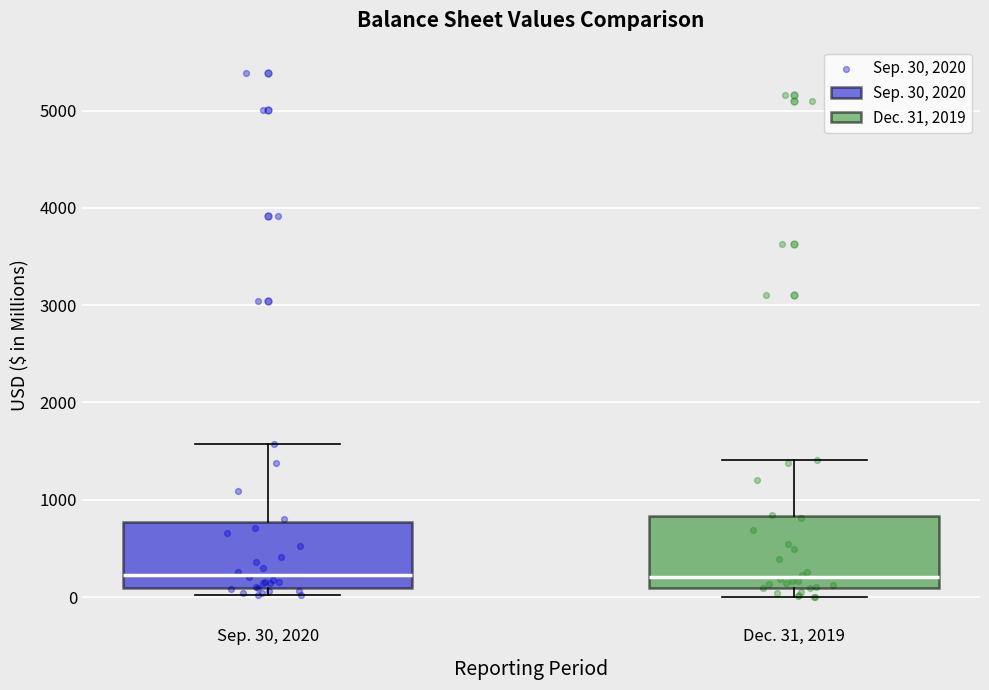

Reading left to right, transcribe this box plot: for each box, give where its median line is, the range the box spans, and where its two whiskers end, as read against the y-axis. The values are not printed on the chart, so give them approximately, as read against the axis.

Sep. 30, 2020: median 200, box 100 to 800, whiskers 0 to 1600
Dec. 31, 2019: median 200, box 100 to 800, whiskers 0 to 1400